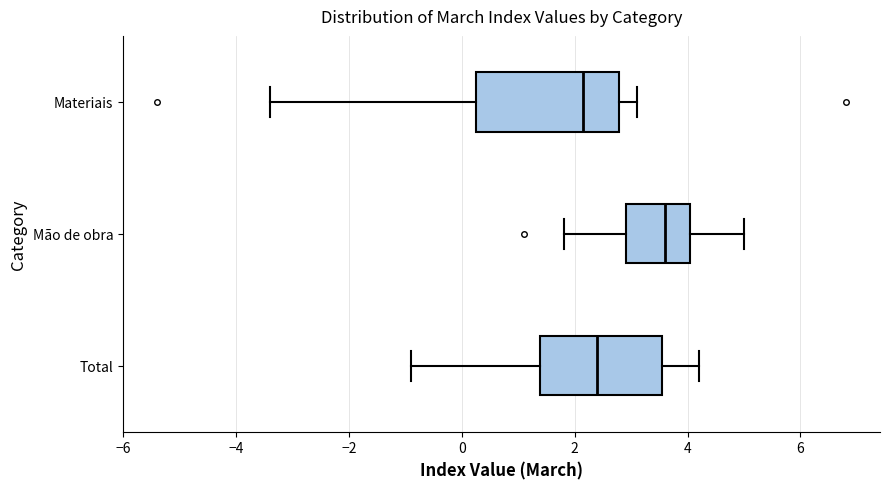

Reading bottom to top, read every box against the x-axis: the position of its median line, the range the box covers, and the ends of its whiskers. The values are not printed on the chart, so give them approximately, as read against the axis.

Total: median 2.4, box 1.4 to 3.6, whiskers -0.8 to 4.2
Mão de obra: median 3.6, box 3.0 to 4.0, whiskers 1.8 to 5.0
Materiais: median 2.2, box 0.2 to 2.8, whiskers -3.4 to 3.2